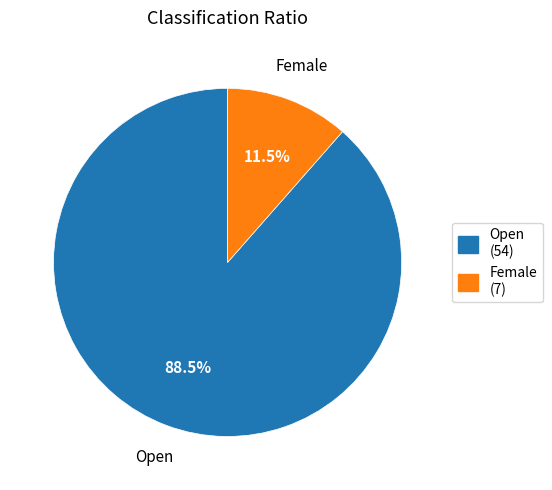

How many slices are in this pie chart?

2